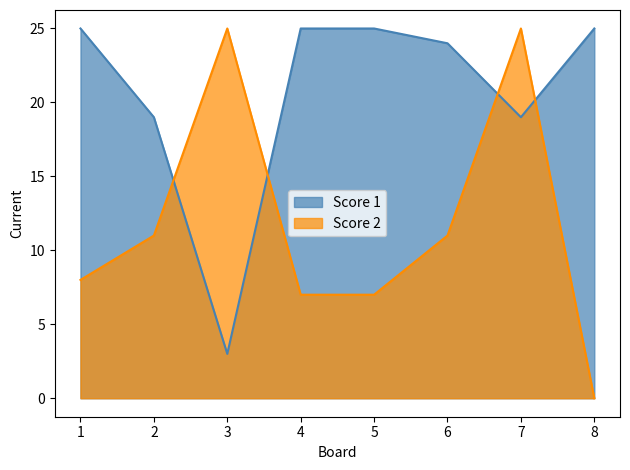

How many interior local peaks does the Score 2 series have?

2